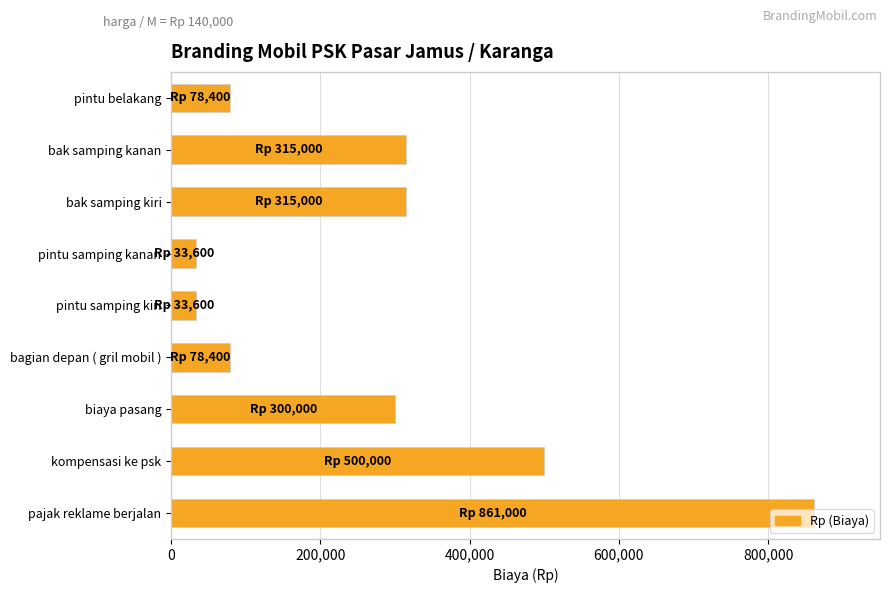

Does the chart contain any negative values?

No